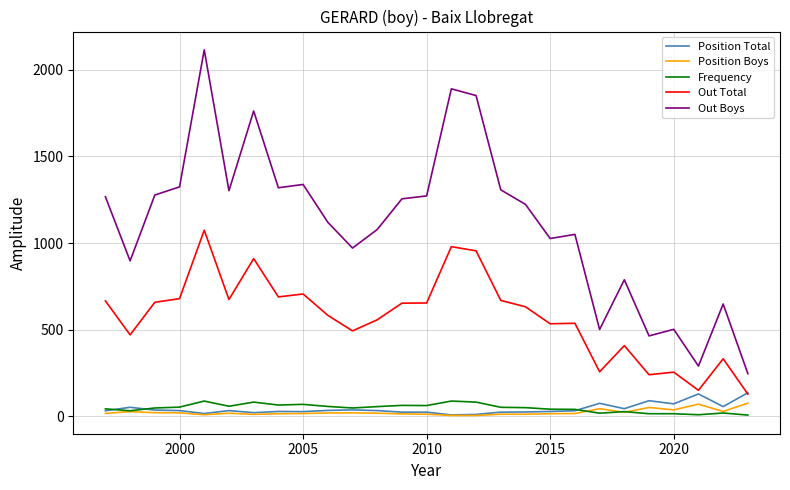

At how many categories does at least one series exceed 80?

27